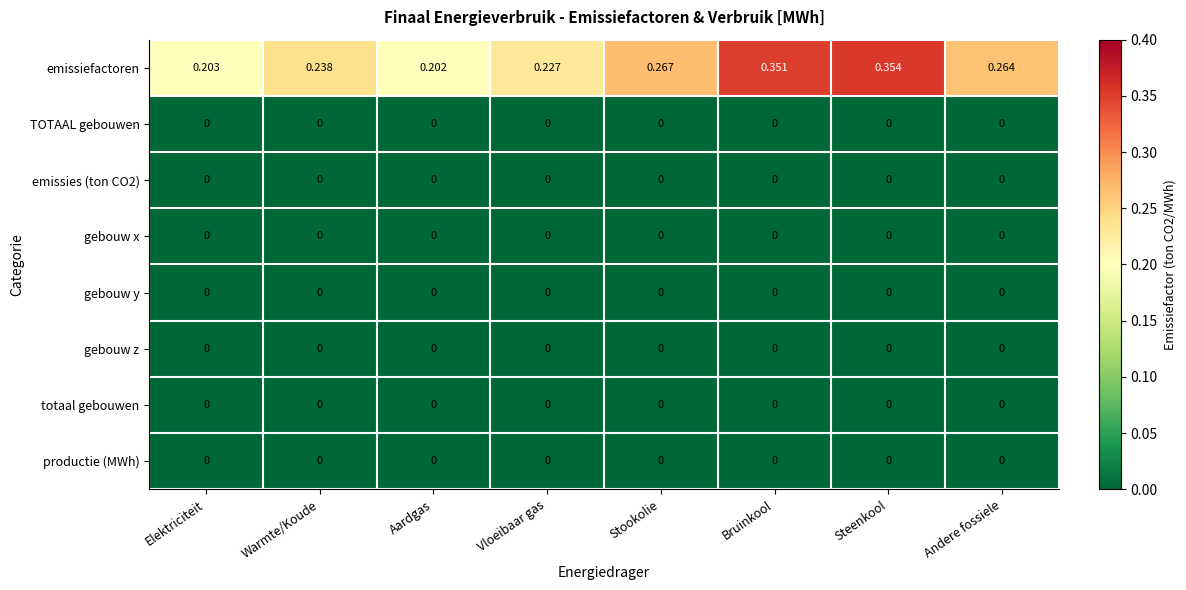

Between Elektriciteit and Warmte/Koude, which series saw the biggest shift?

emissiefactoren